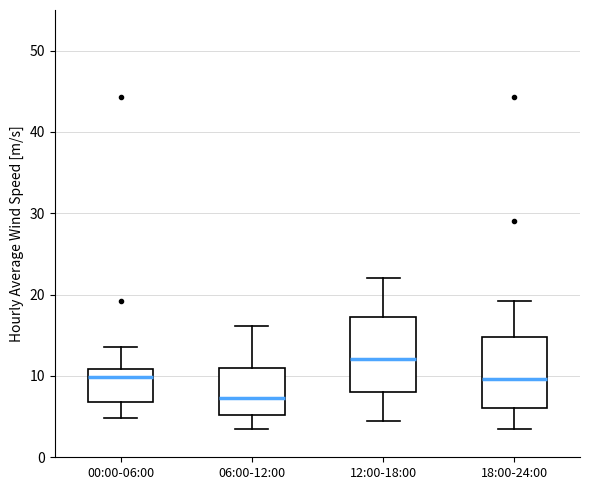

Where does the lower whisker of the box for 06:00-12:00 end on the y-axis? The values are not printed on the chart, so give them approximately, as read against the axis.

4